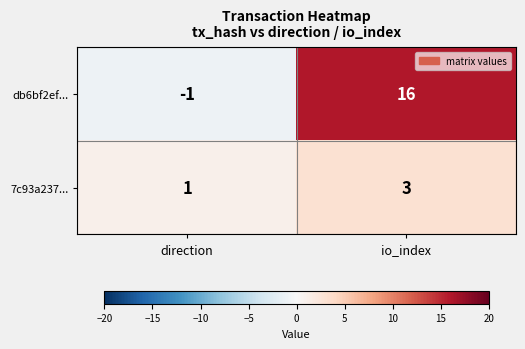

What is the sum of all 7c93a237... values?

4